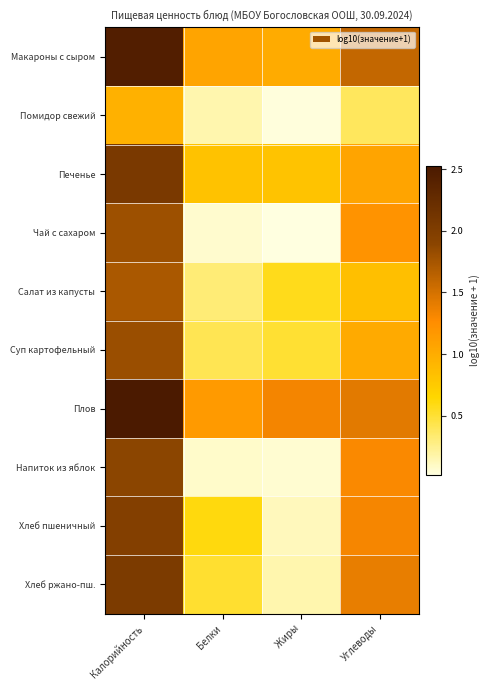

Which series has the largest total across all categories?

Плов